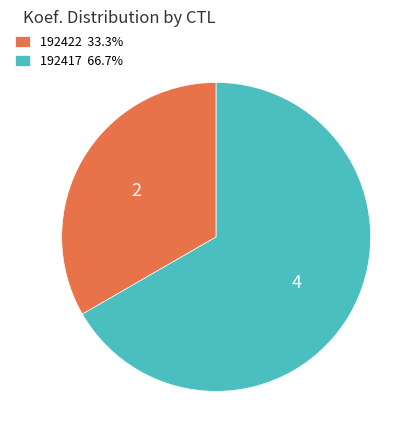

Count the number of slices in the pie.

2